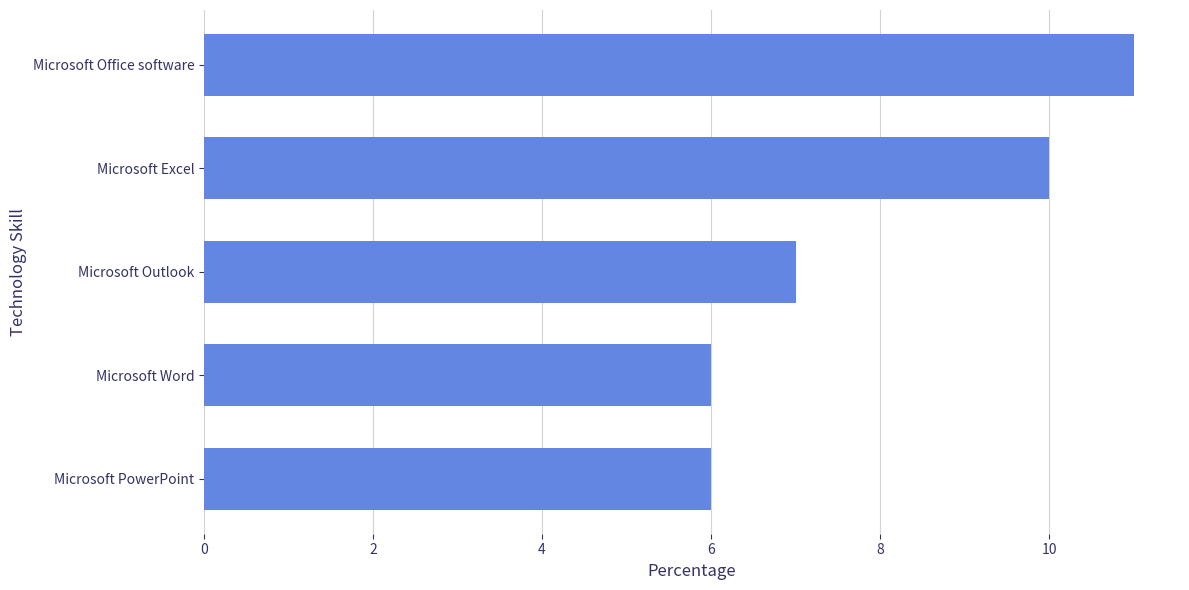

What is the ratio of the value at Microsoft Excel to the value at Microsoft Word?

1.7